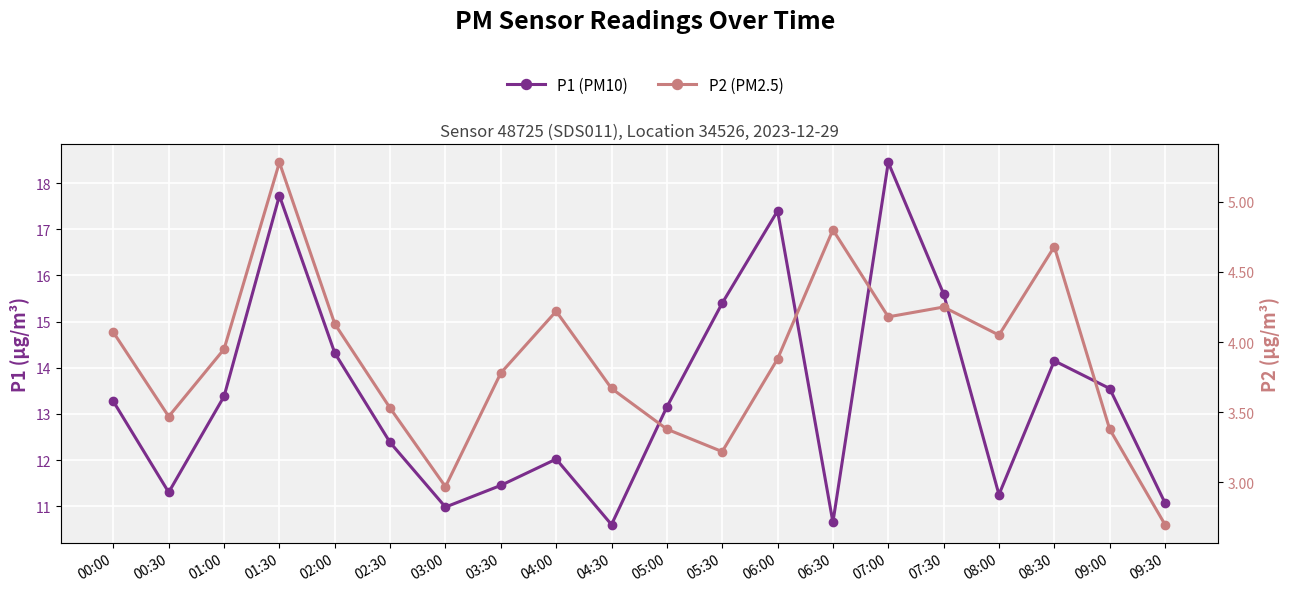

What is the value of the P2 (PM2.5) point at the 12th from the left?

3.2